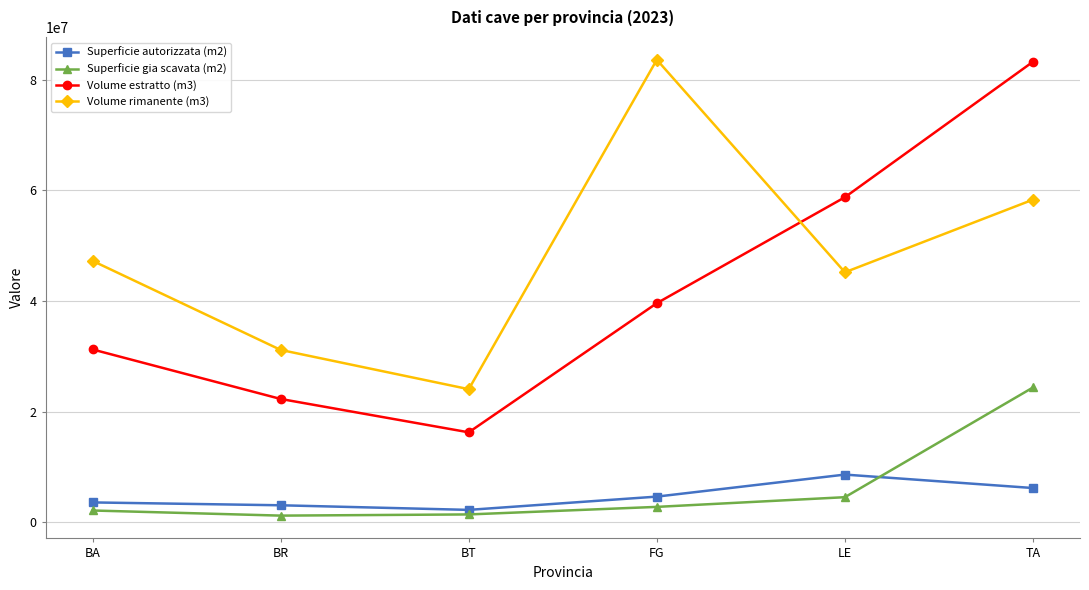

What is the difference between the highest and lowest values at LE?

54245171.0